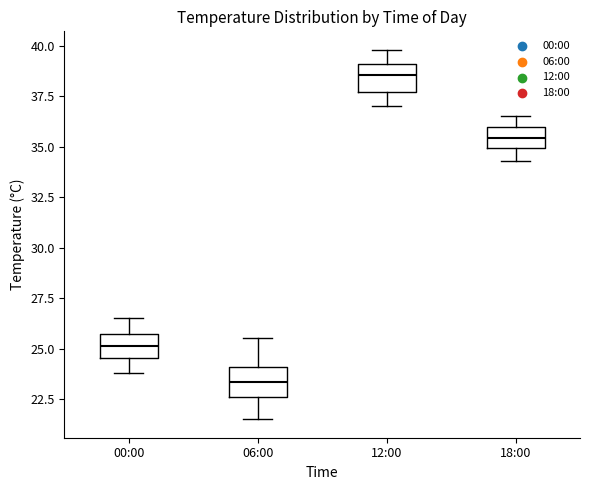

Reading left to right, read every box against the y-axis: the position of its median line, the range the box covers, and the ends of its whiskers. The values are not printed on the chart, so give them approximately, as read against the axis.

00:00: median 25.0, box 24.5 to 25.5, whiskers 24.0 to 26.5
06:00: median 23.5, box 22.5 to 24.0, whiskers 21.5 to 25.5
12:00: median 38.5, box 37.5 to 39.0, whiskers 37.0 to 40.0
18:00: median 35.5, box 35.0 to 36.0, whiskers 34.5 to 36.5